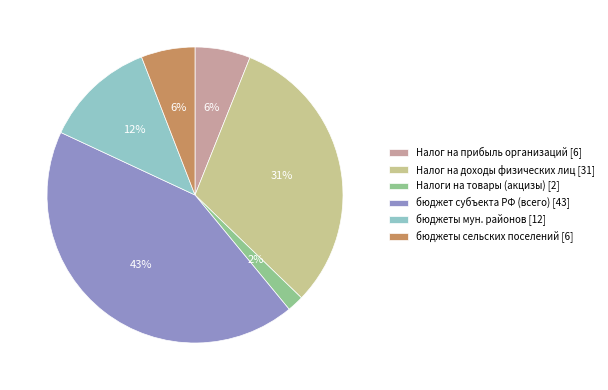

To the nearest percent, what is the combined percentage of Налог на доходы физических лиц [31] and бюджет субъекта РФ (всего) [43]?

74%